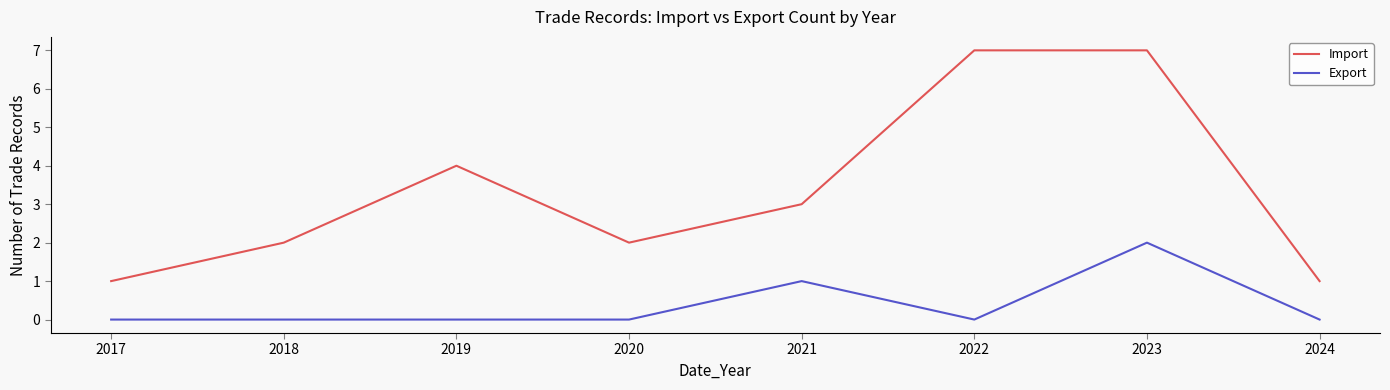

Rank the series at 2021 from lowest to highest value.

Export, Import